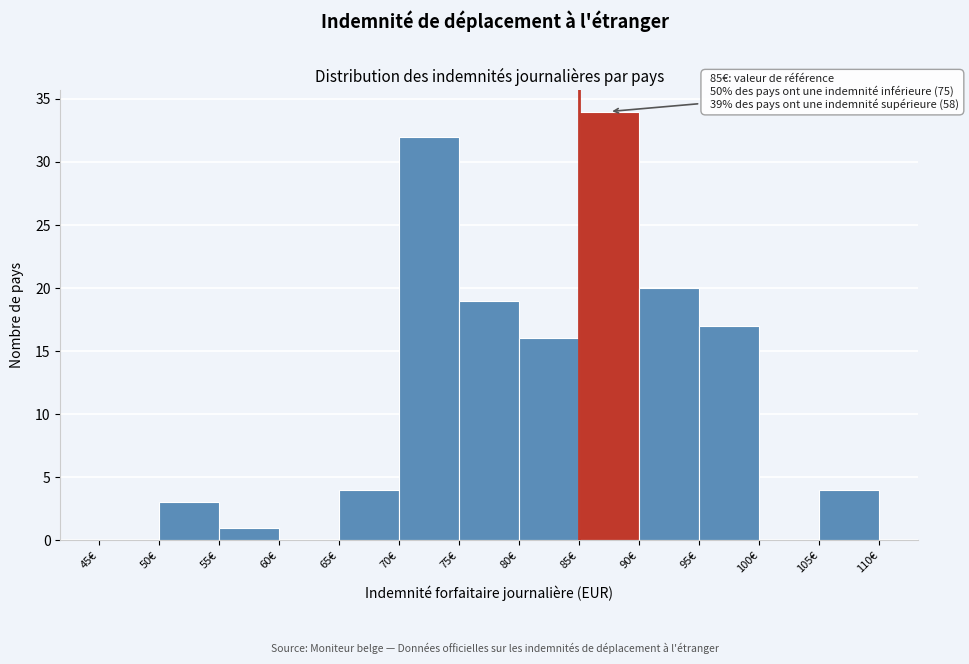

Which range on the x-axis has the tallest bar?

85 to 90